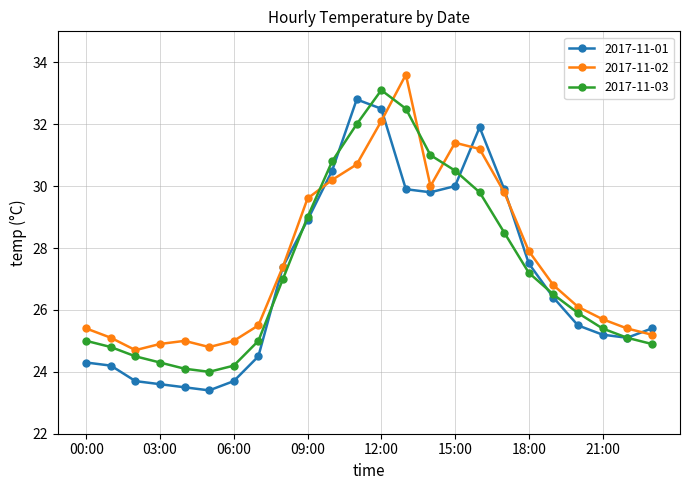

List the series in order of their overall mean, lowest first.

2017-11-01, 2017-11-03, 2017-11-02